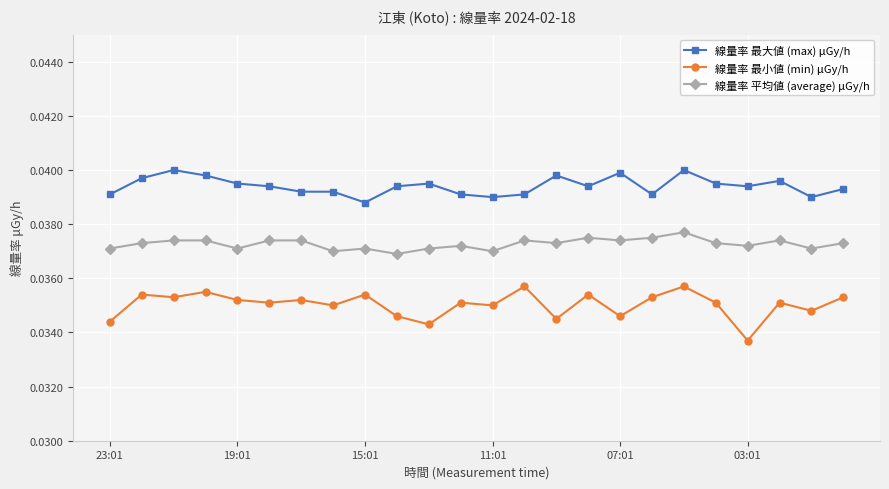

True or false: 線量率 最小値 (min) μGy/h and 線量率 平均値 (average) μGy/h intersect in this chart.

False